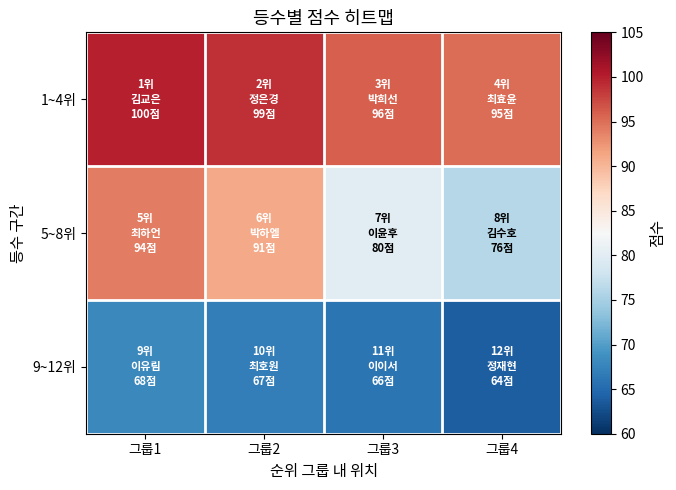

Reading right to left, transcribe all the data shown in this chart.

1~4위: 그룹4=95	그룹3=96	그룹2=99	그룹1=100
5~8위: 그룹4=76	그룹3=80	그룹2=91	그룹1=94
9~12위: 그룹4=64	그룹3=66	그룹2=67	그룹1=68